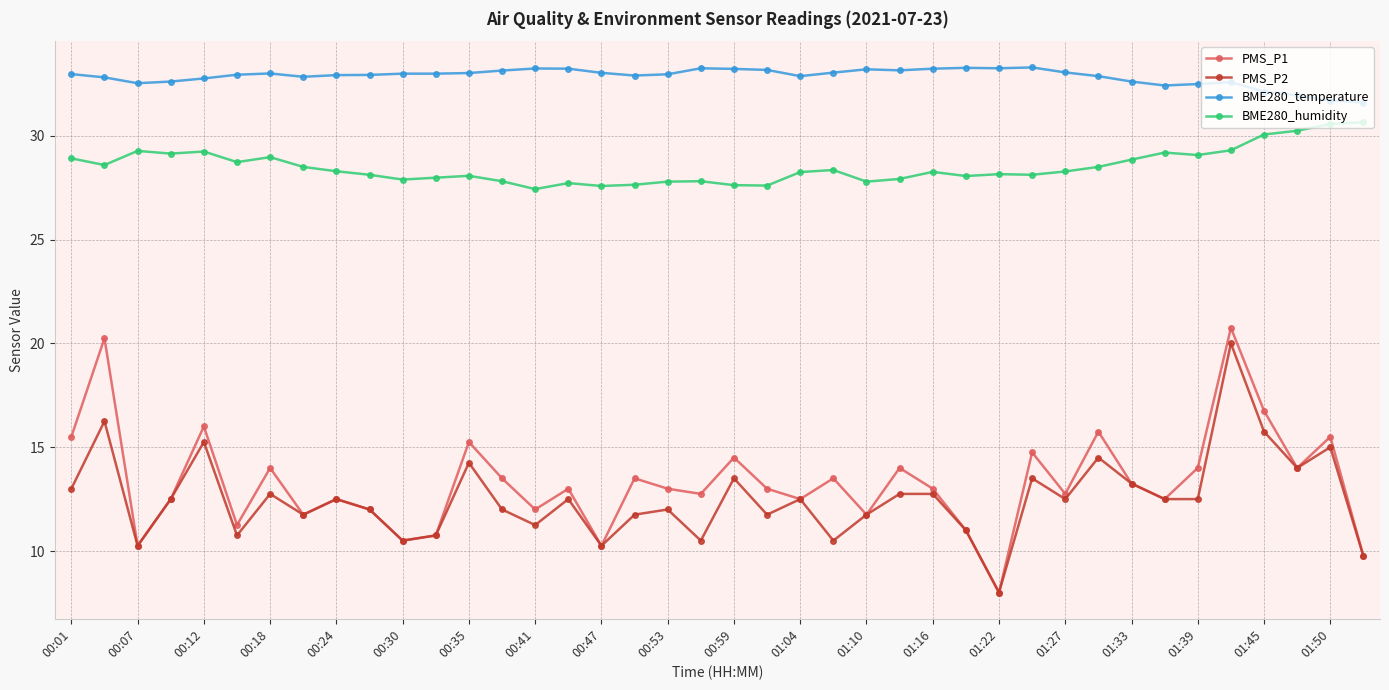

How many interior local peaks does the PMS_P1 series have?

14